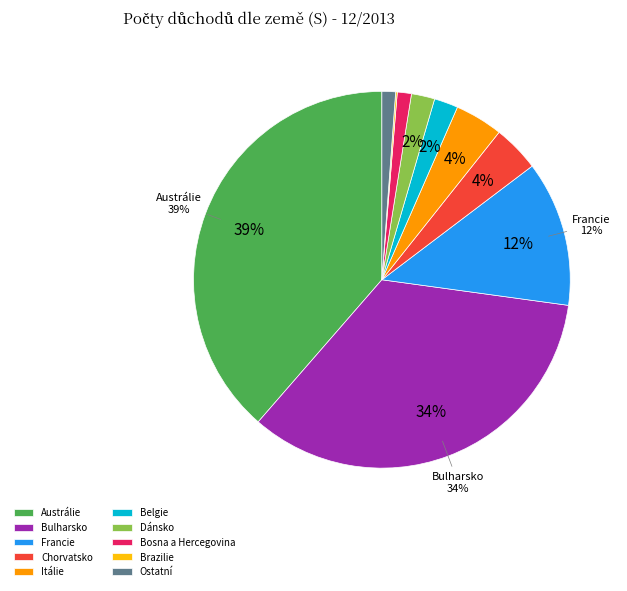

Is it true that Francie is 3% of the pie?

False